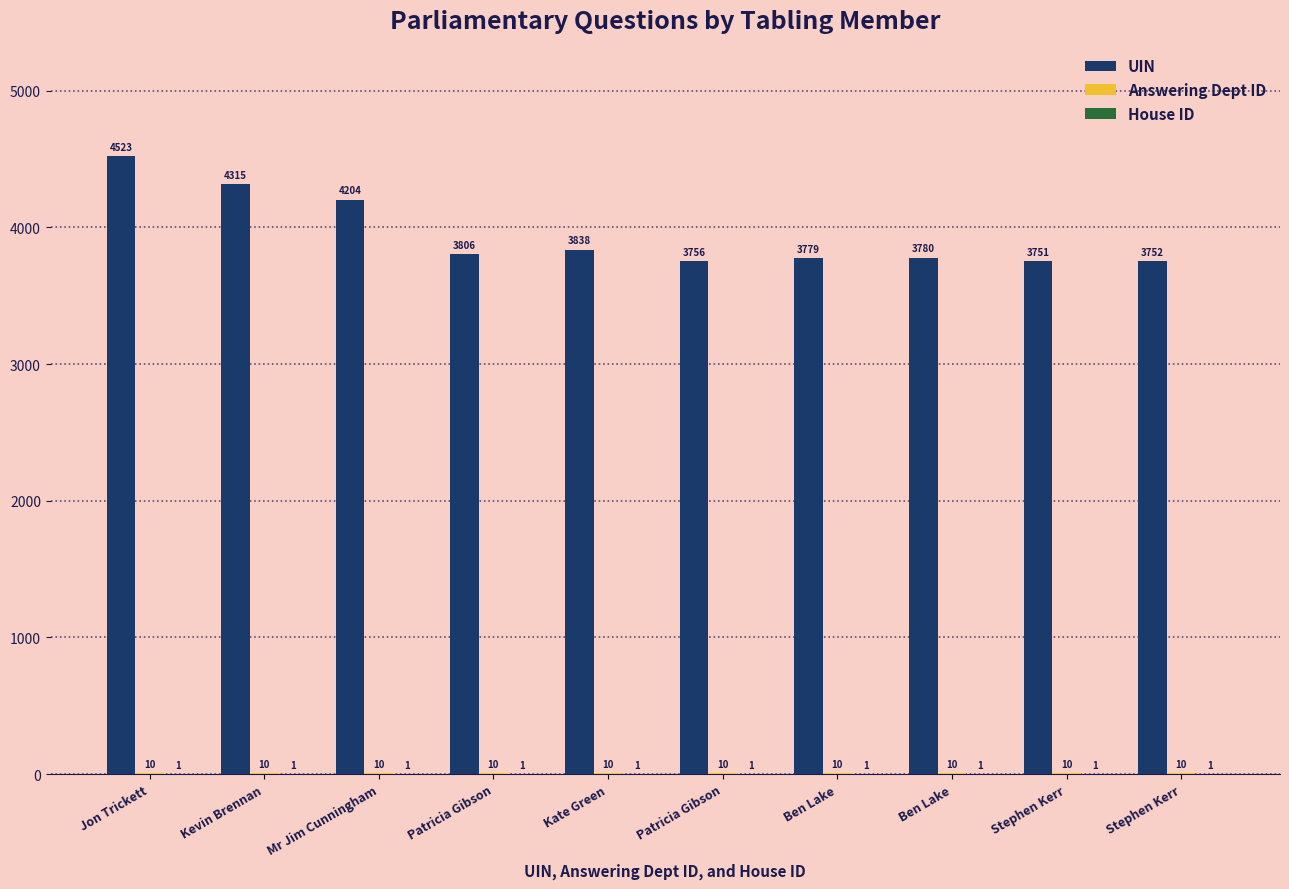

Is it true that Answering Dept ID equals 10 at Kevin Brennan?

True